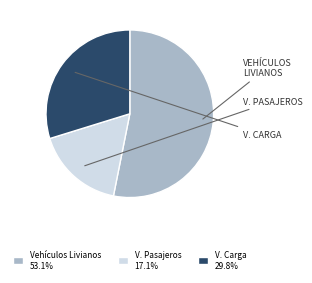

Is the sum of V. Pasajeros 17.1% and V. Carga 29.8% greater than half?

No